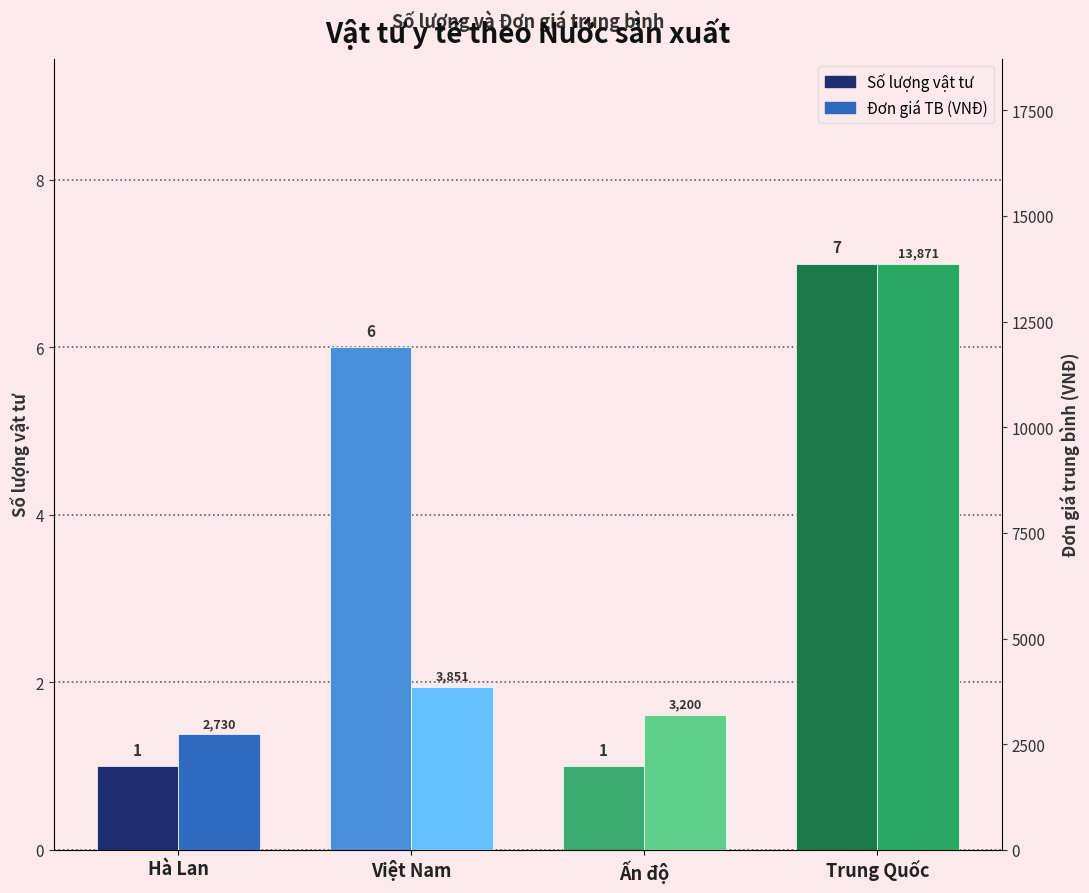

Which series has the widest spread of values?

Đơn giá TB (VNĐ)